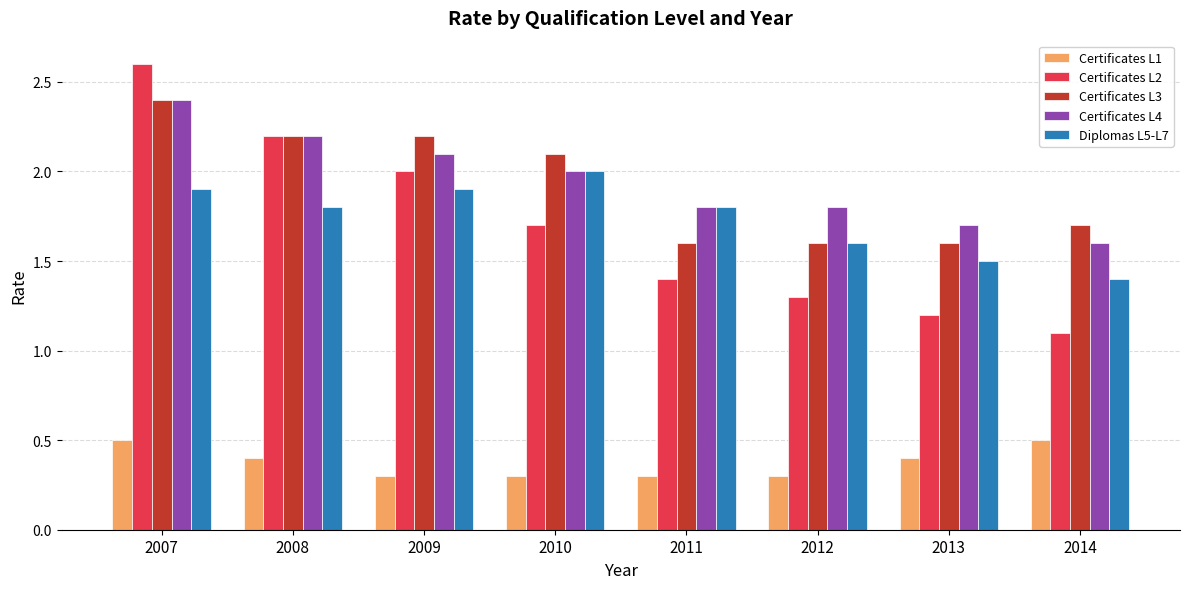

Which series has the largest range (max minus min)?

Certificates L2